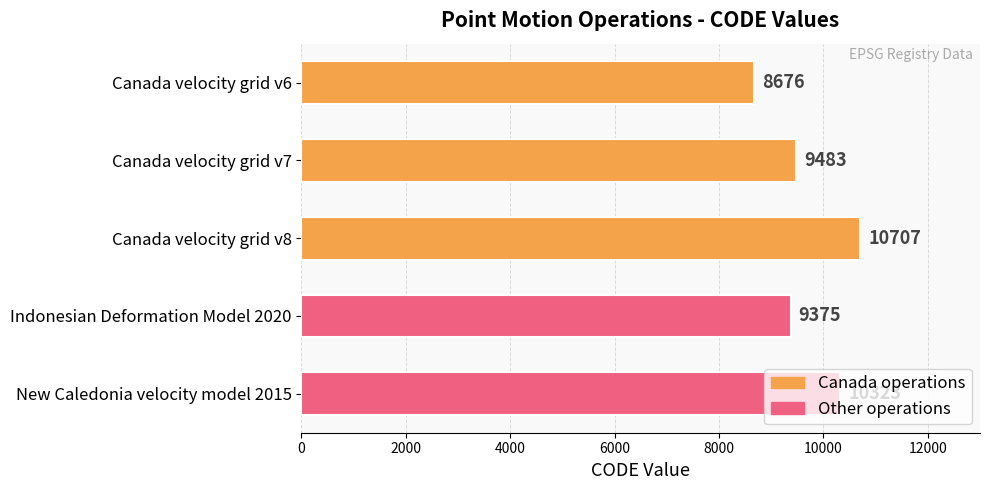

What is the difference between the maximum and minimum values?

2031